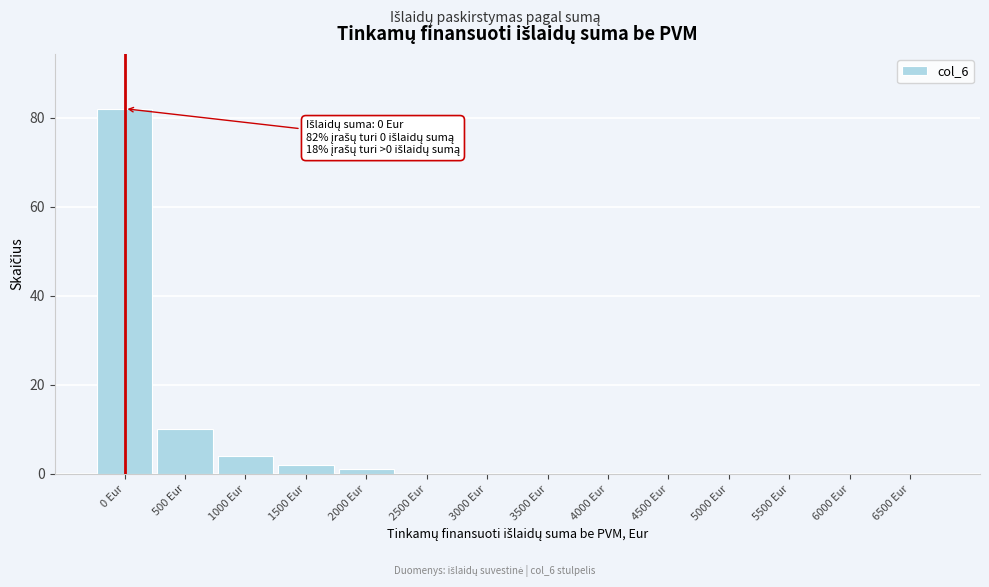

Reading left to right, transcribe all the data shown in this chart.

0 Eur=82	500 Eur=10	1000 Eur=4	1500 Eur=2	2000 Eur=1	2500 Eur=0	3000 Eur=0	3500 Eur=0	4000 Eur=0	4500 Eur=0	5000 Eur=0	5500 Eur=0	6000 Eur=0	6500 Eur=0